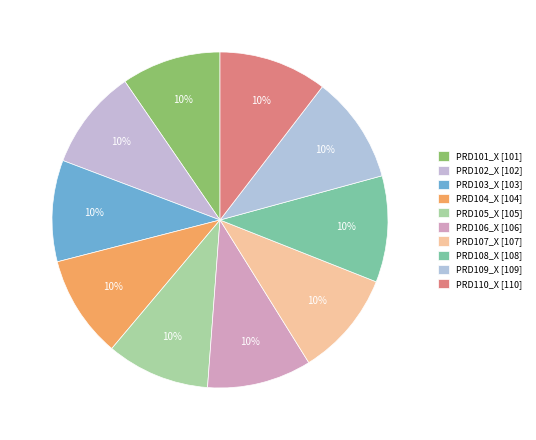

Does any single category account for the majority?

No